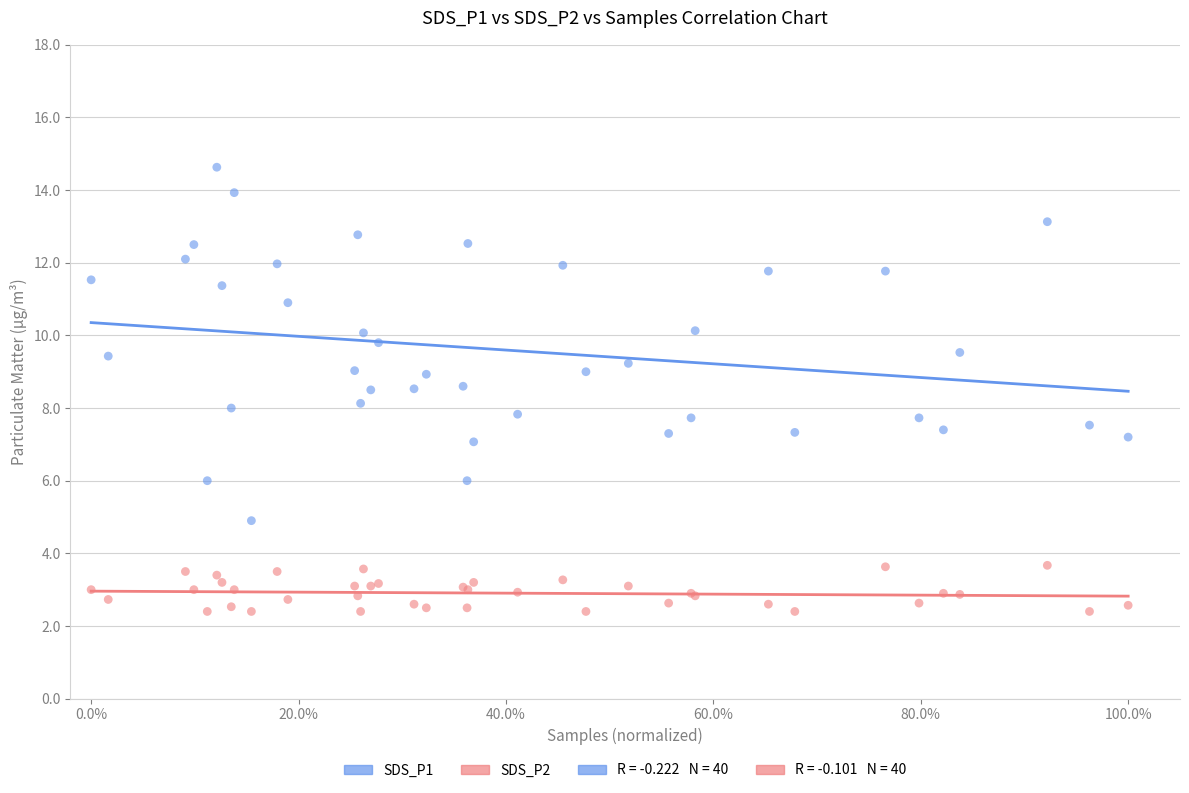

Which series reaches the minimum Y coordinate?

SDS_P2